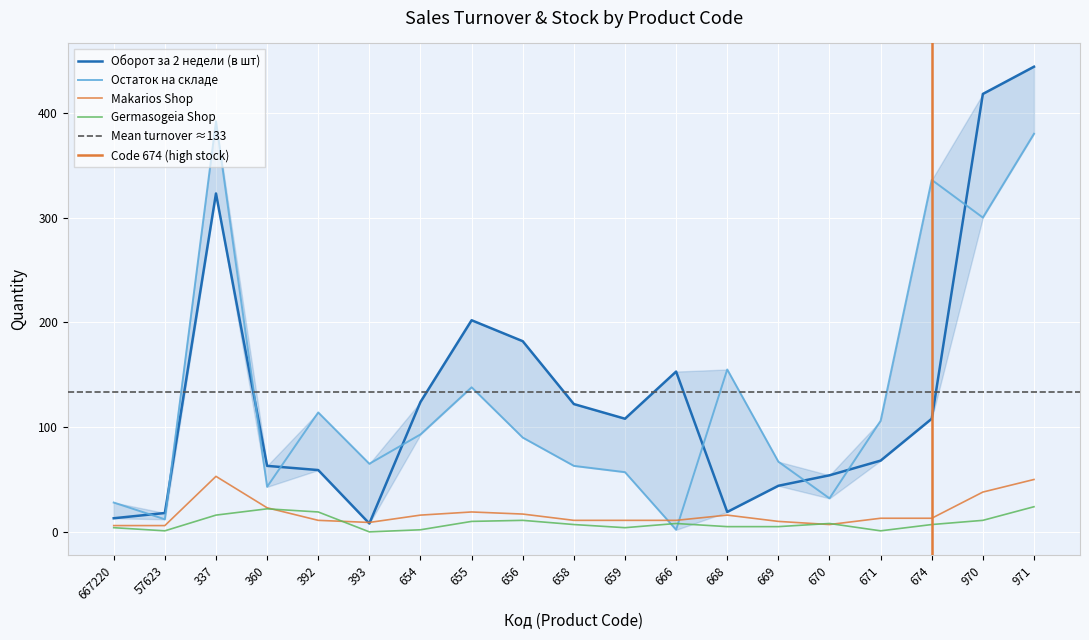

Reading left to right, what are all the values shown in this chart?

Оборот за 2 недели (в шт): 13	18	323	63	59	8	124	202	182	122	108	153	19	44	54	68	108	418	444
Остаток на складе: 28	12	392	43	114	65	93	138	90	63	57	2	155	67	32	106	336	300	380
Makarios Shop: 6	6	53	23	11	9	16	19	17	11	11	11	16	10	7	13	13	38	50
Germasogeia Shop: 4	1	16	22	19	0	2	10	11	7	4	8	5	5	8	1	7	11	24